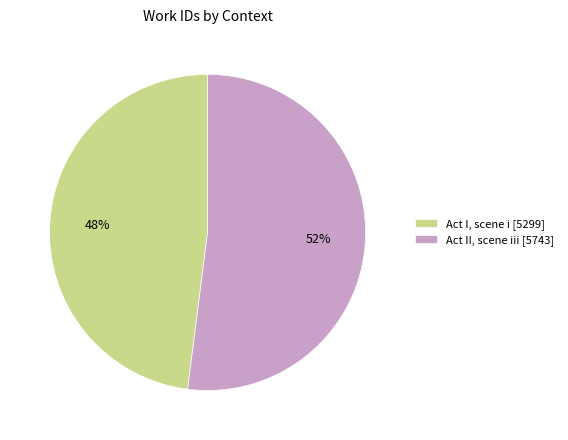

Is the sum of Act II, scene iii [5743] and Act I, scene i [5299] greater than half?

Yes